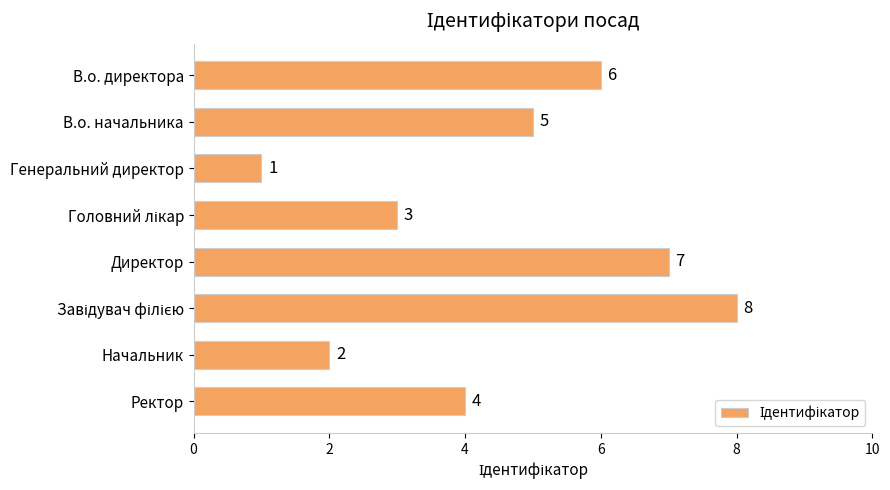

The value at Начальник is 2. True or false?

True